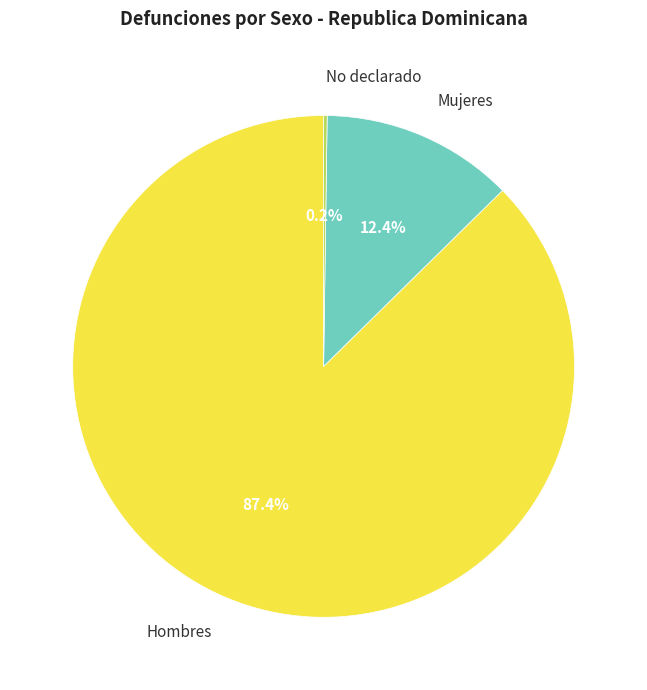

Approximately how many times larger is the value at Hombres compared to Mujeres?

7.0